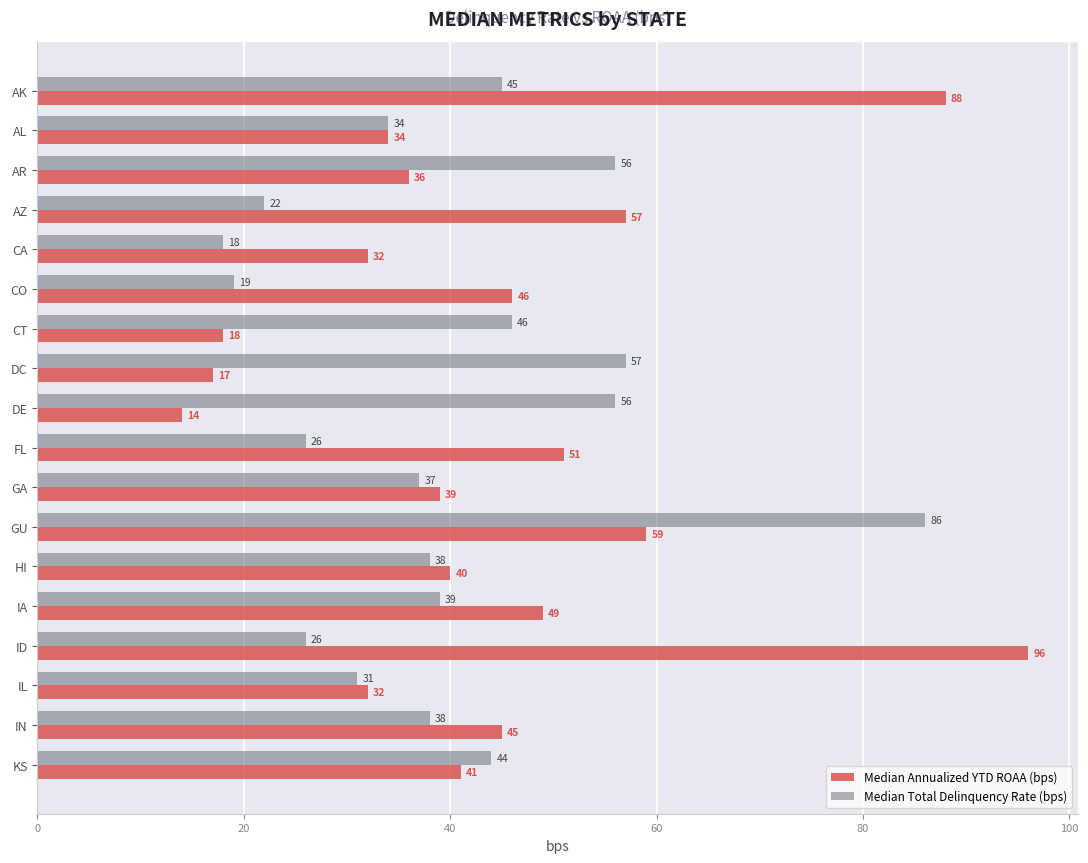

List the series in order of their overall mean, highest first.

Median Annualized YTD ROAA (bps), Median Total Delinquency Rate (bps)